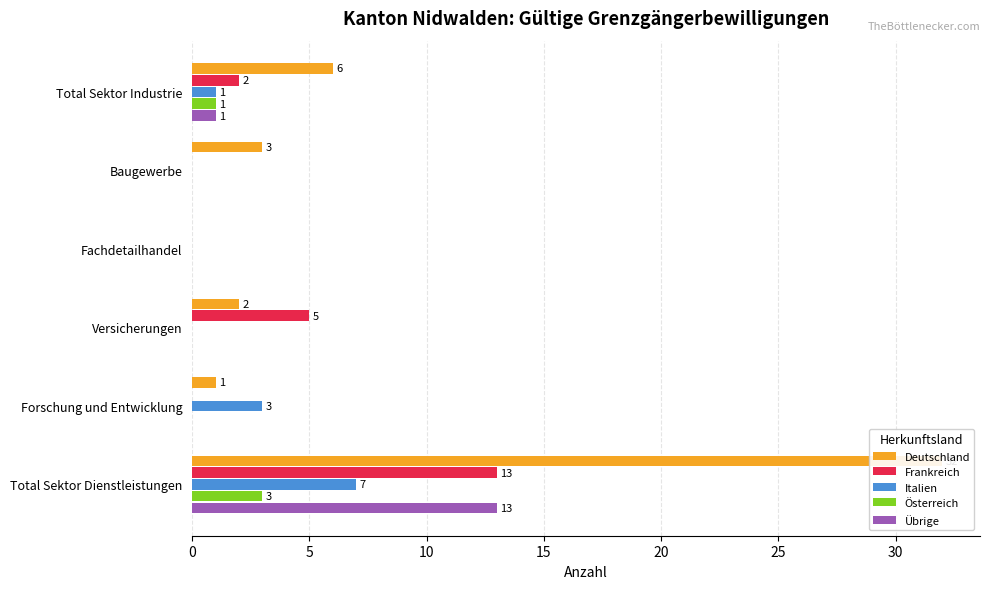

At 5, list the series in order from largest to smallest.

Deutschland, Frankreich, Italien, Österreich, Übrige